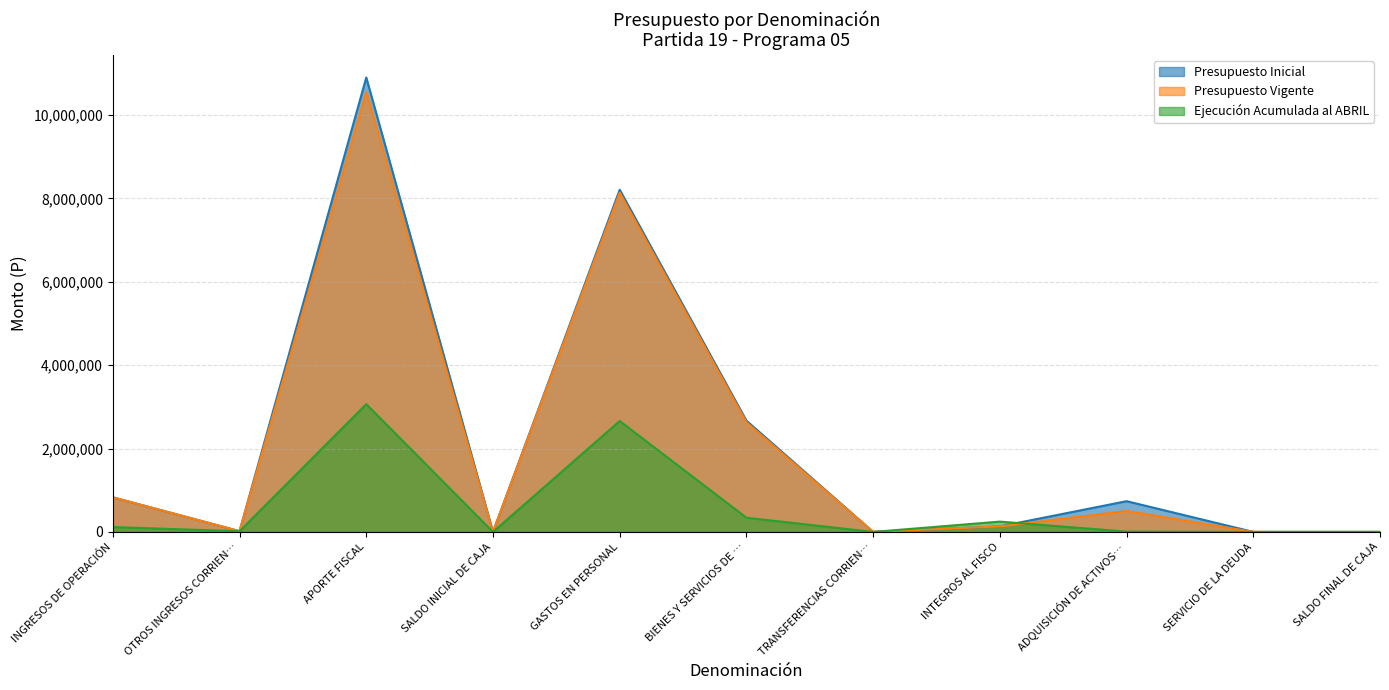

What value does the Ejecución Acumulada al ABRIL series have at INTEGROS AL FISCO?

247646